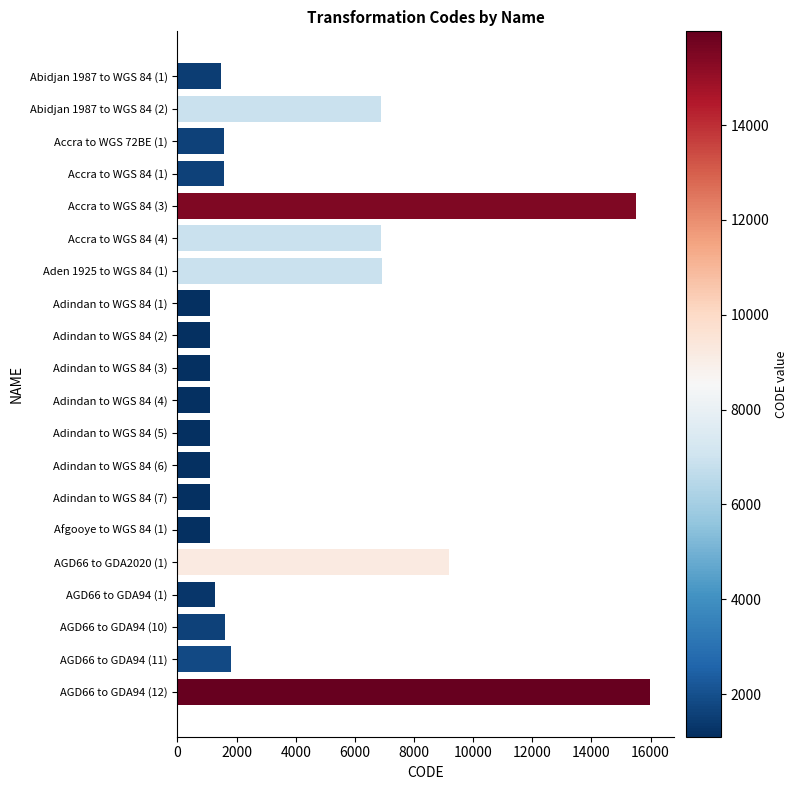

What is the difference between the values at AGD66 to GDA94 (12) and Adindan to WGS 84 (2)?

14878